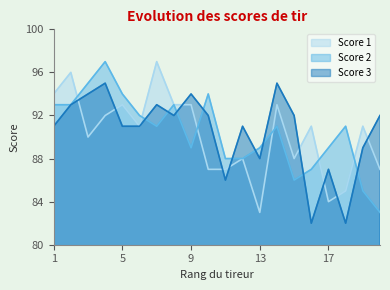

What is the difference between the maximum and second lowest values in the Score 1 series?

13